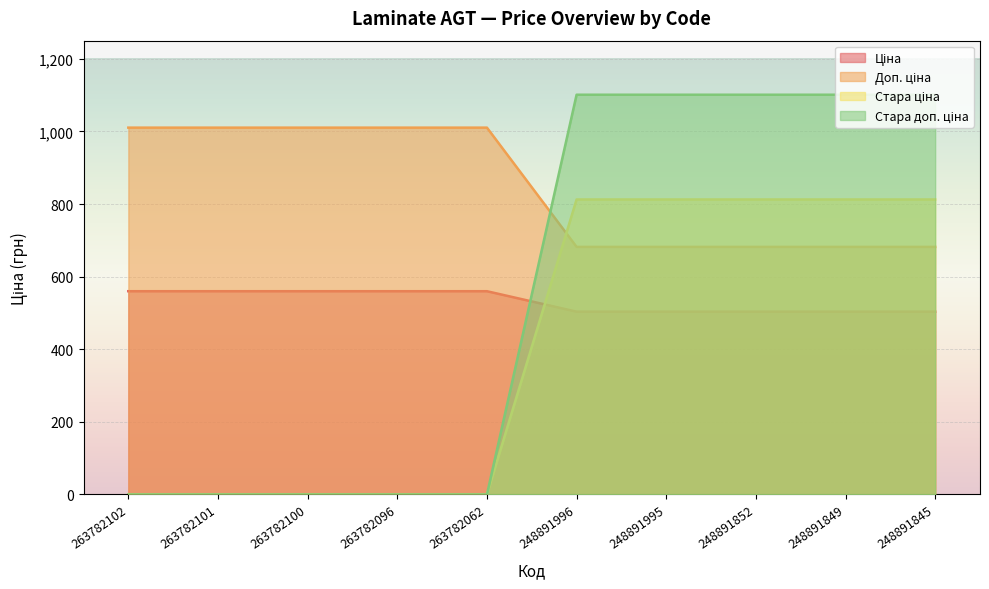

Count the number of data series in this chart.

4